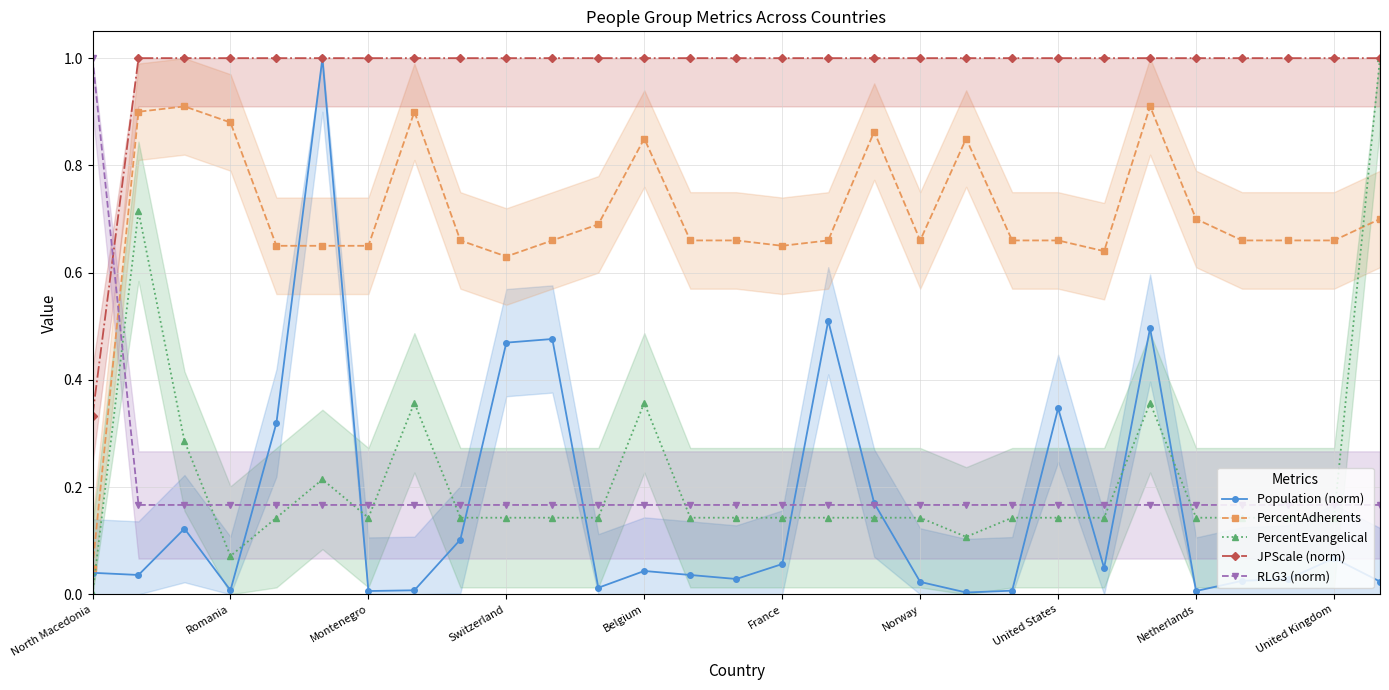

What are all the series names shown in the legend?

Population (norm), PercentAdherents, PercentEvangelical, JPScale (norm), RLG3 (norm)